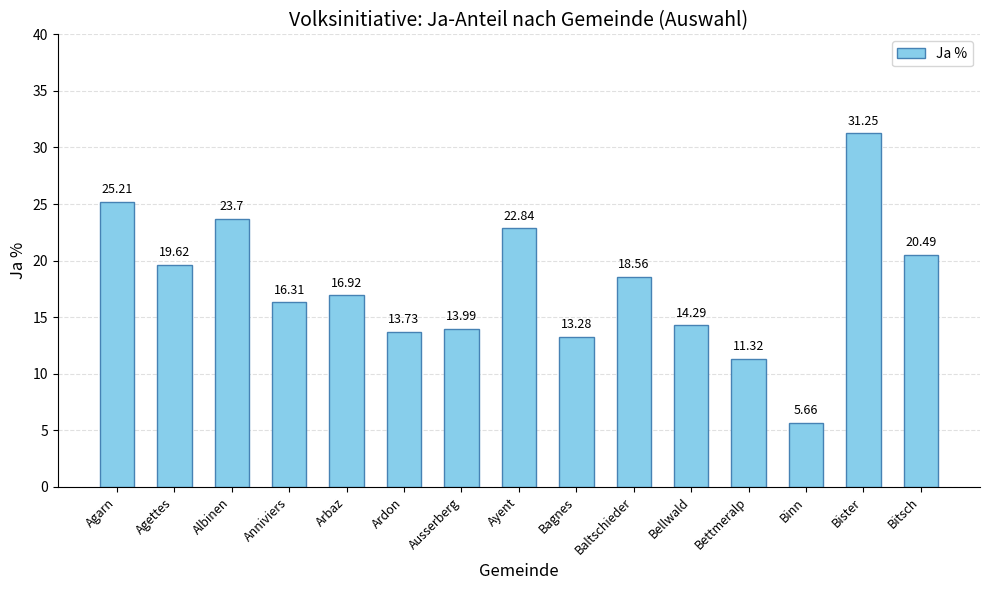

What is the label of the 6th bar from the left?

Ardon